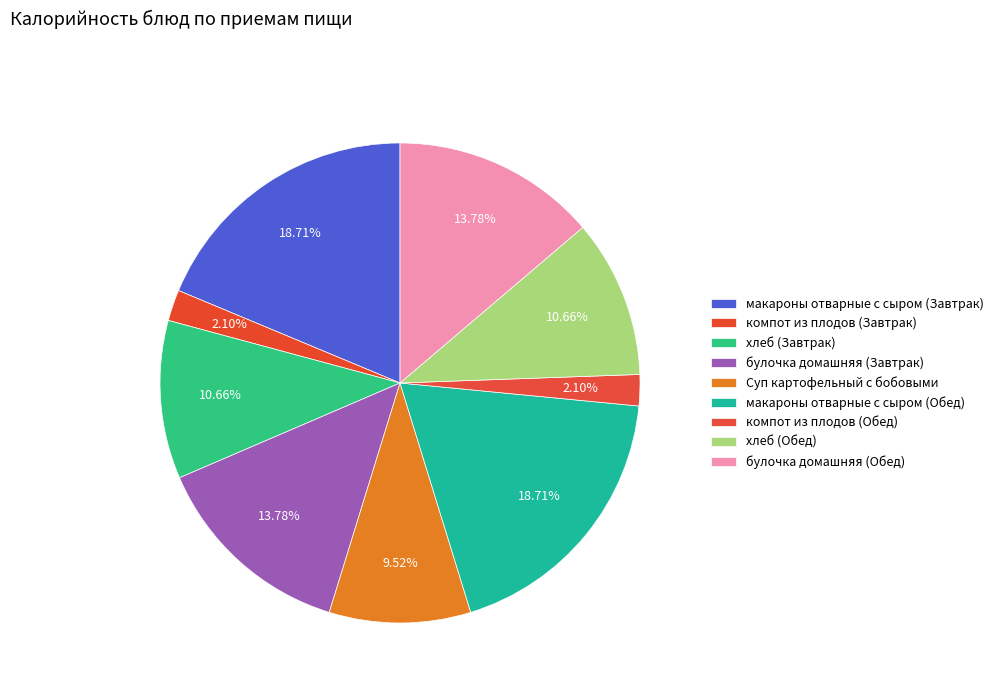

To the nearest percent, what is the difference between the компот из плодов (Обед) and макароны отварные с сыром (Обед) slice percentages?

17%